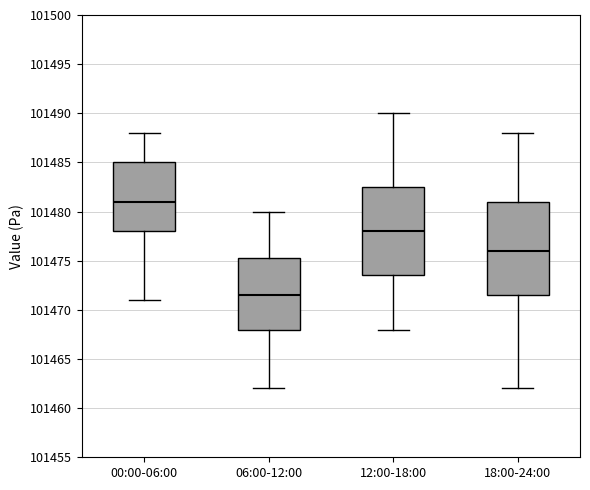

Where does the upper whisker of the box for 18:00-24:00 end on the y-axis? The values are not printed on the chart, so give them approximately, as read against the axis.

101488.0